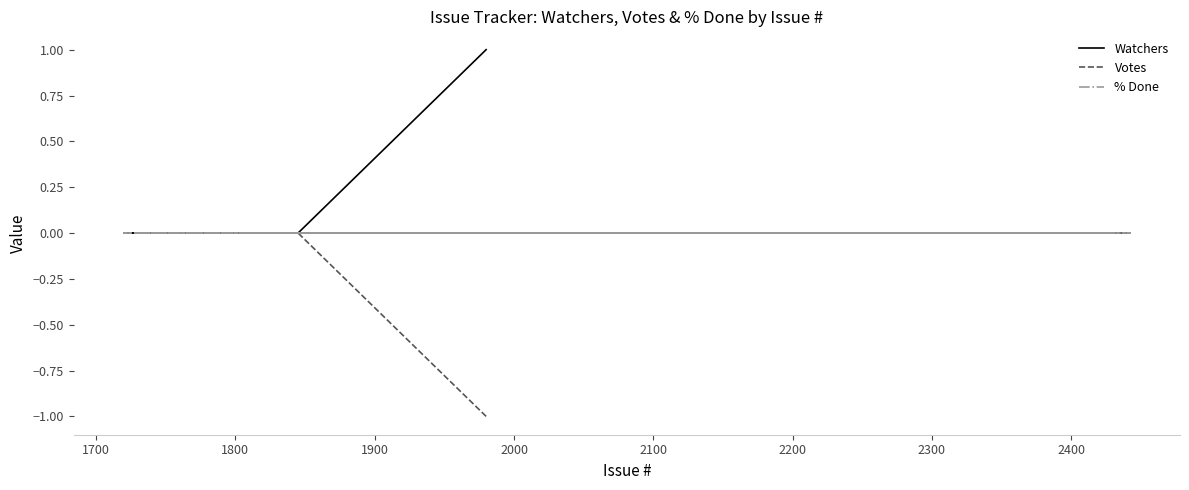

True or false: Votes and % Done cross at least once.

False